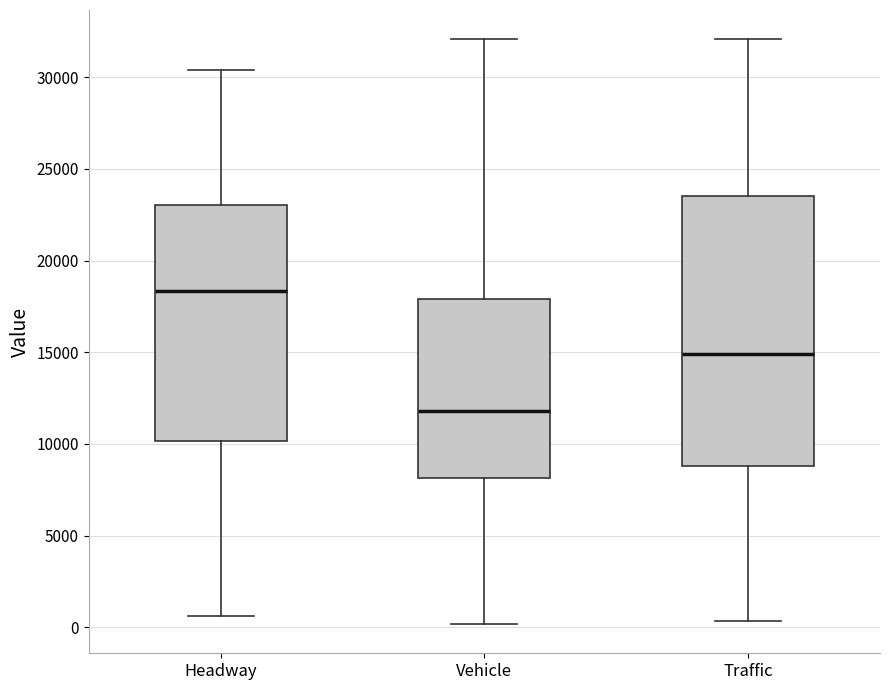

Reading left to right, read every box against the y-axis: the position of its median line, the range the box covers, and the ends of its whiskers. The values are not printed on the chart, so give them approximately, as read against the axis.

Headway: median 18500, box 10000 to 23000, whiskers 500 to 30500
Vehicle: median 12000, box 8000 to 18000, whiskers 0 to 32000
Traffic: median 15000, box 9000 to 23500, whiskers 500 to 32000